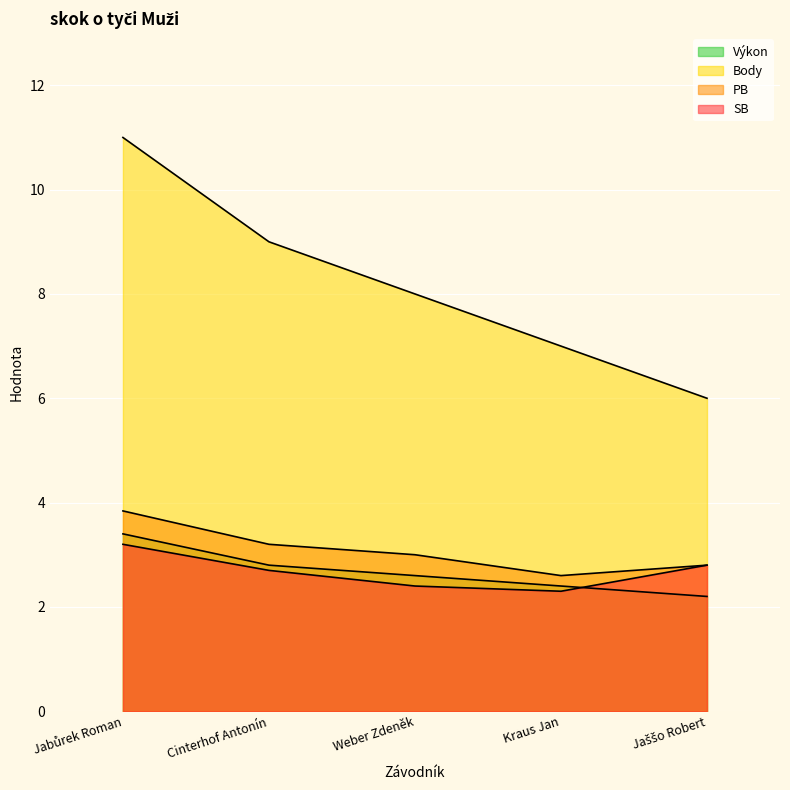

Is the value of Body at Cinterhof Antonín greater than the value of PB at Jaššo Robert?

Yes